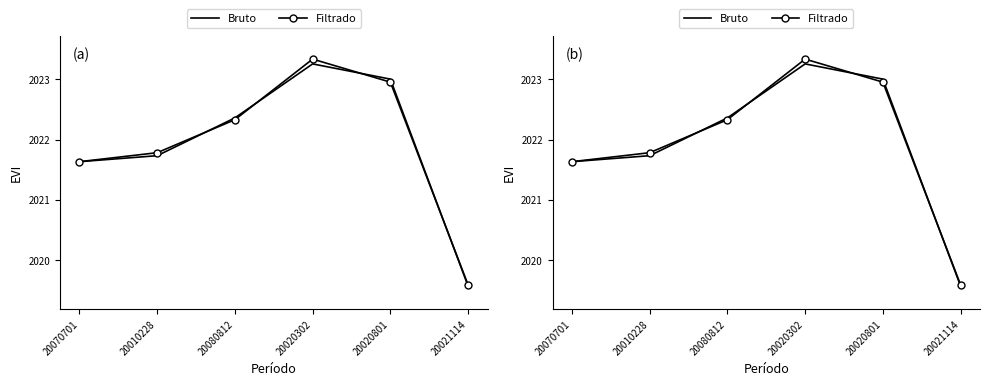

List the series in order of their peak value, lowest first.

Bruto, Filtrado